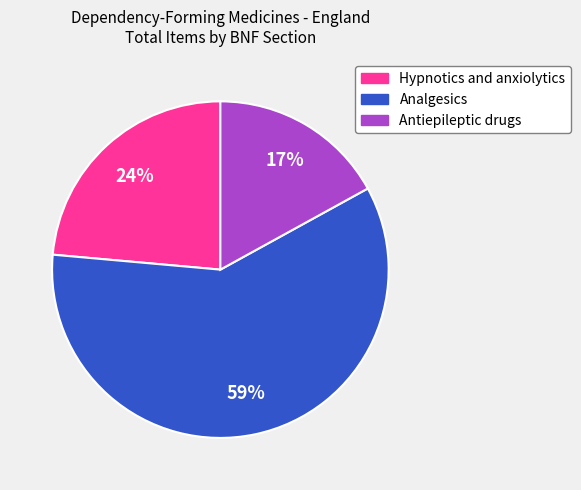

Does any single category account for the majority?

Yes